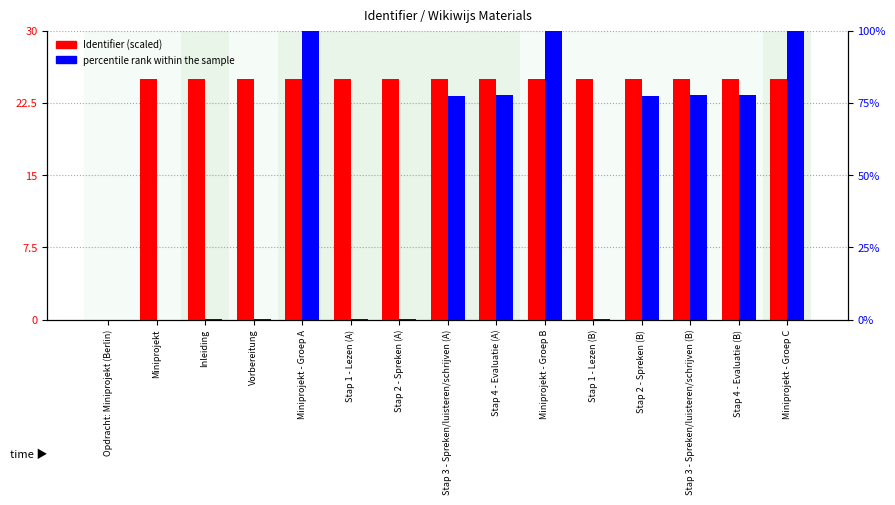

The value of Identifier (scaled) at Miniprojekt is 25.0. True or false?

True